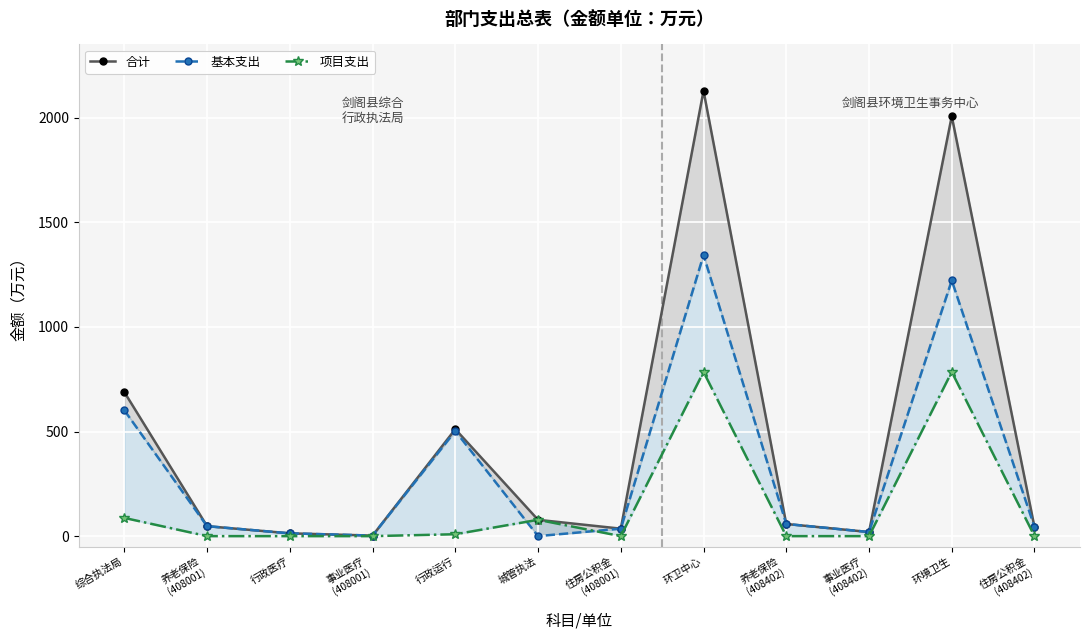

Count the number of categories in the chart.

12